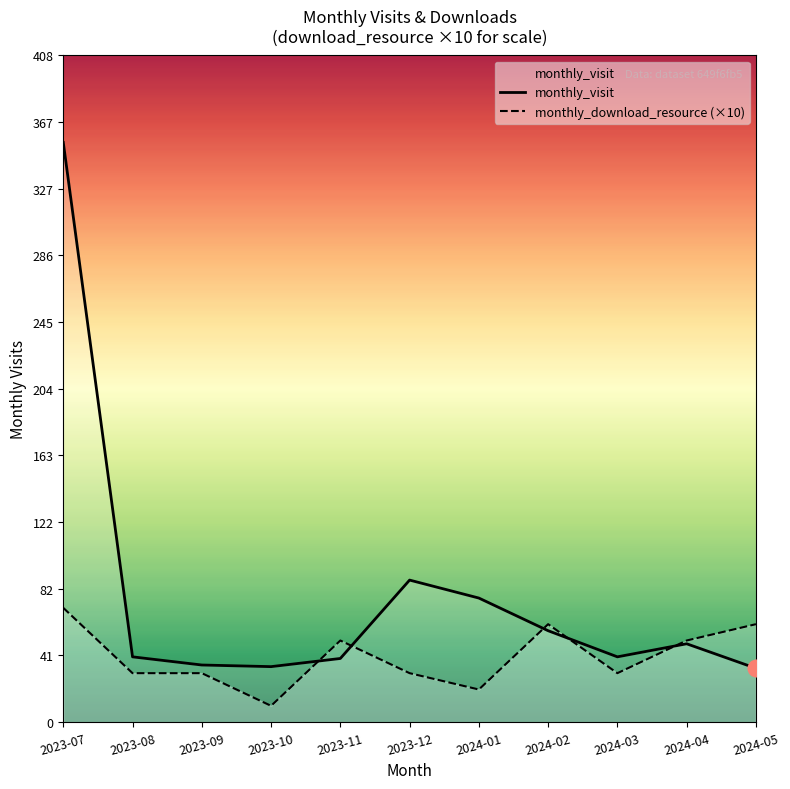

List the labels in order of monthly_visit value, largest first.

2023-07, 2023-12, 2024-01, 2024-02, 2024-04, 2023-08, 2024-03, 2023-11, 2023-09, 2023-10, 2024-05